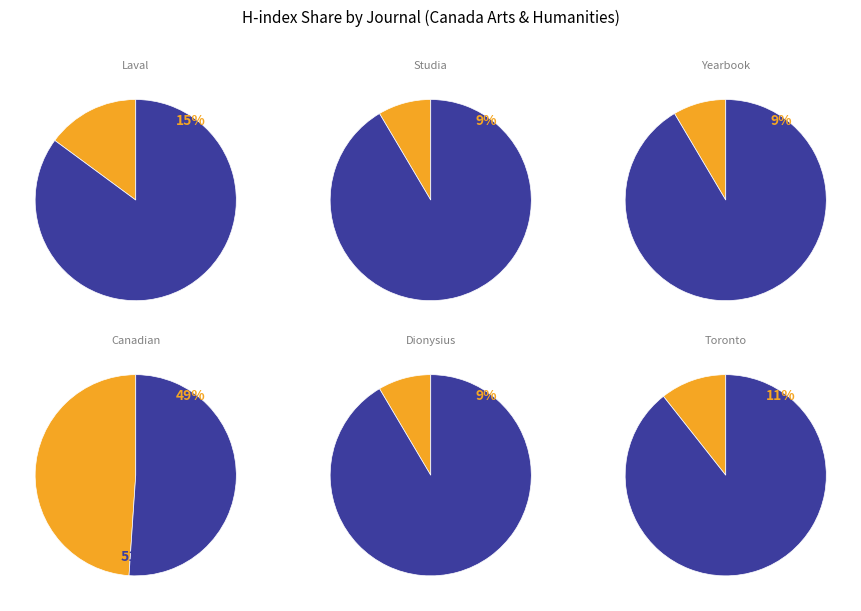

To the nearest percent, what is the combined percentage of Dionysius and Canadian Historical Review?

57%